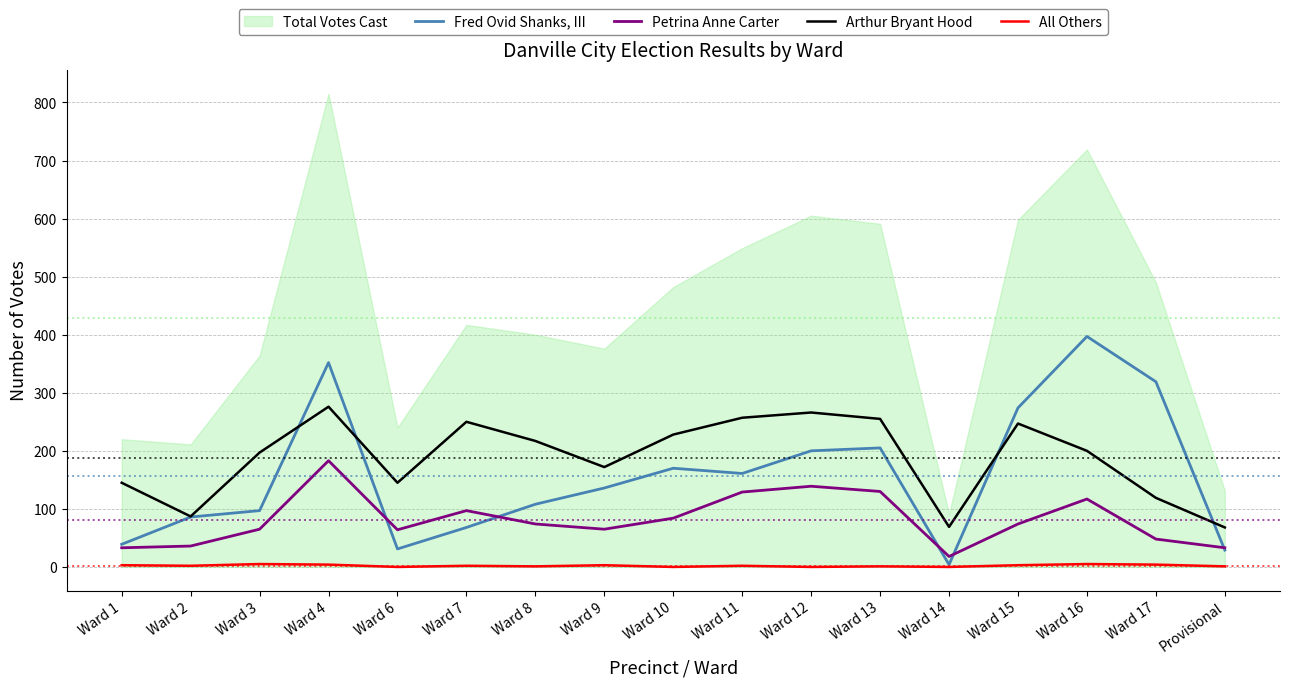

At which label does All Others reach its peak?

Ward 3